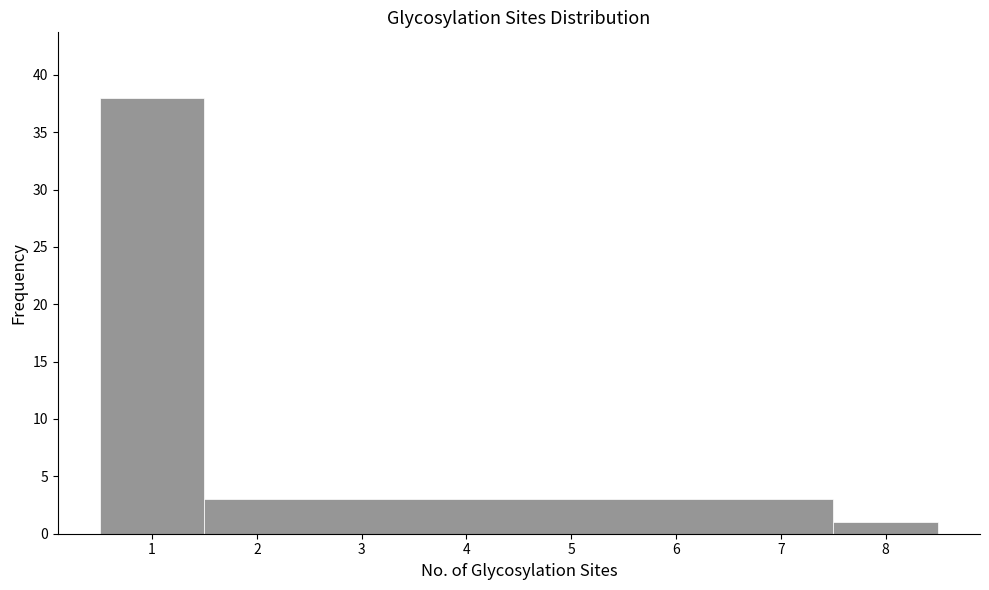

Which range on the x-axis has the tallest bar?

0.5 to 1.5